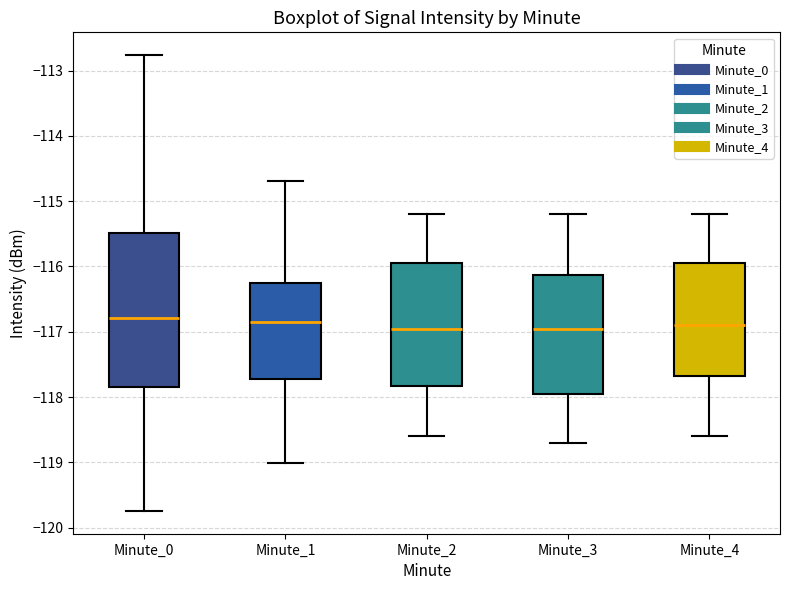

Where does the lower whisker of the box for Minute_3 end on the y-axis? The values are not printed on the chart, so give them approximately, as read against the axis.

-118.7